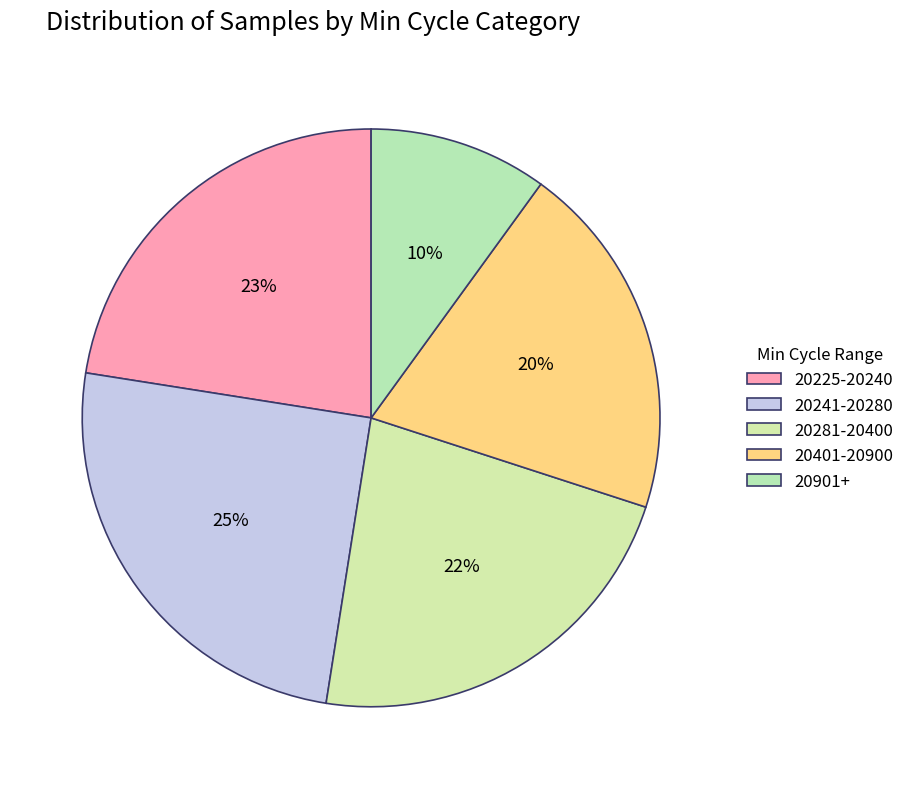

Count the number of slices in the pie.

5